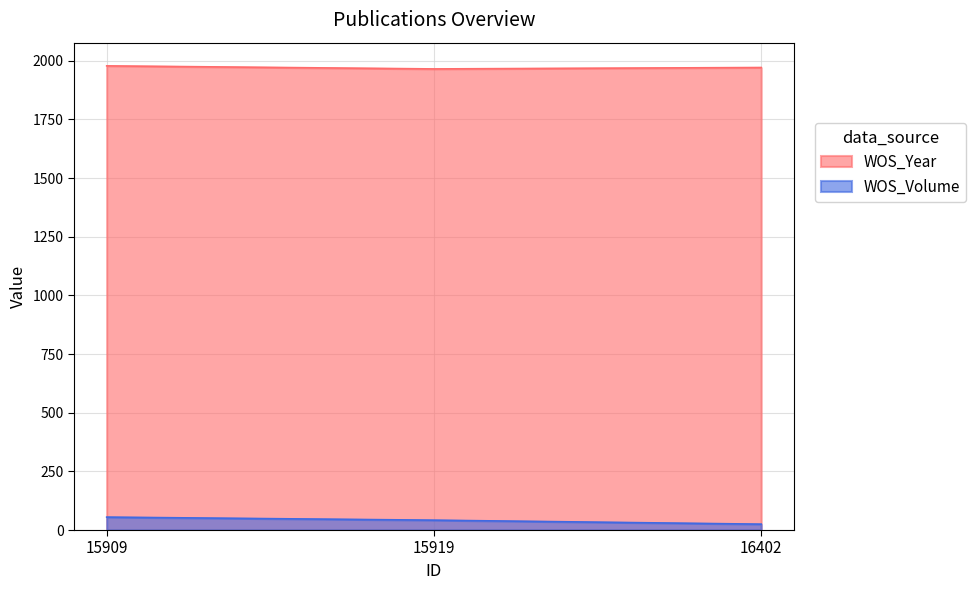

What is the difference between the highest and lowest values at 15919?

1923